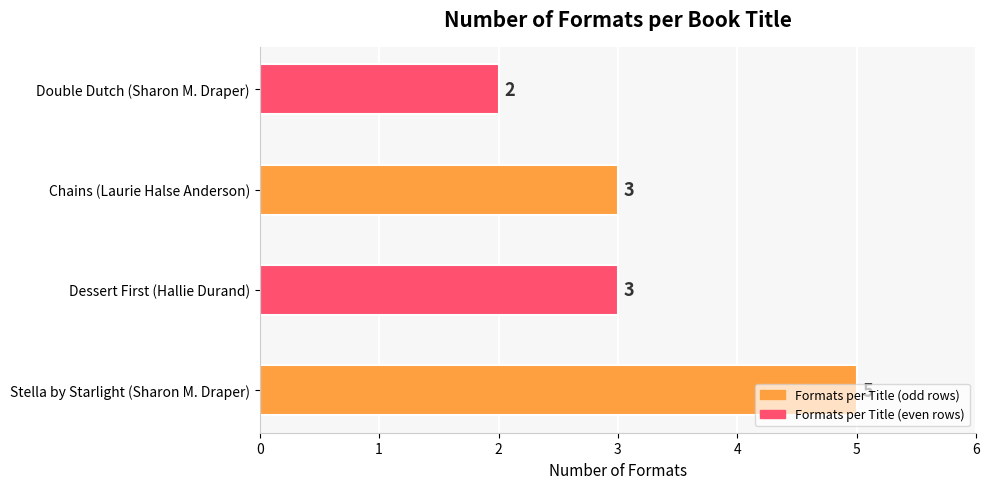

How many categories are shown in the chart?

4